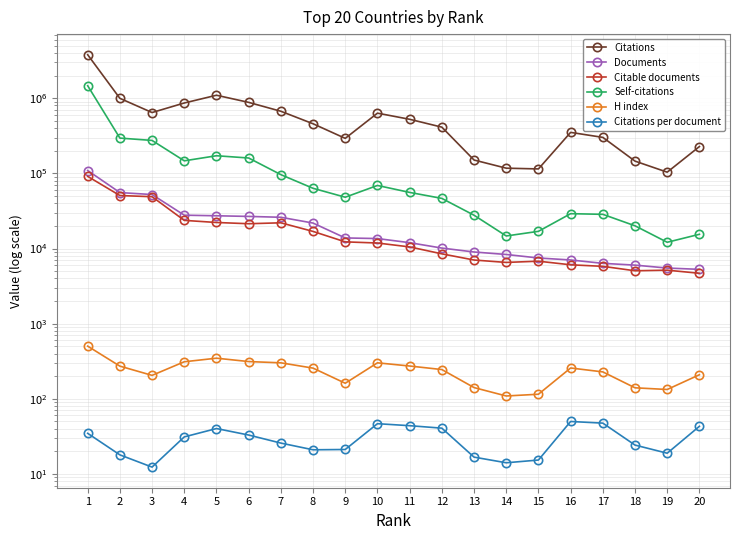

Rank the categories by Documents value from lowest to highest.

20, 19, 18, 17, 16, 15, 14, 13, 12, 11, 10, 9, 8, 7, 6, 5, 4, 3, 2, 1